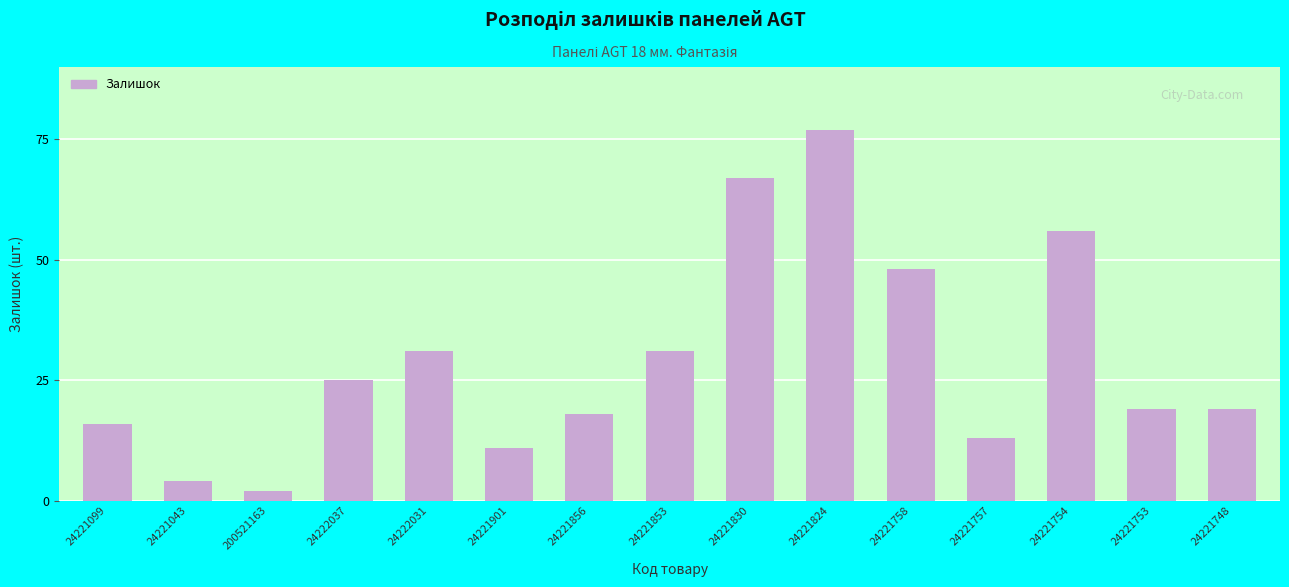

True or false: the data shows 31 at 24222031.

True